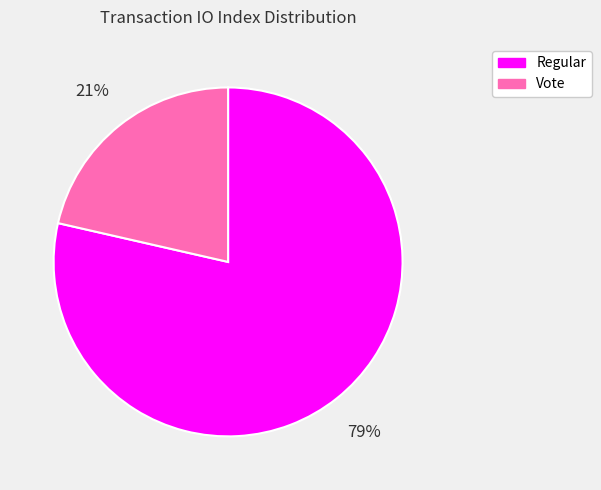

Does Vote represent more than half of the total?

No